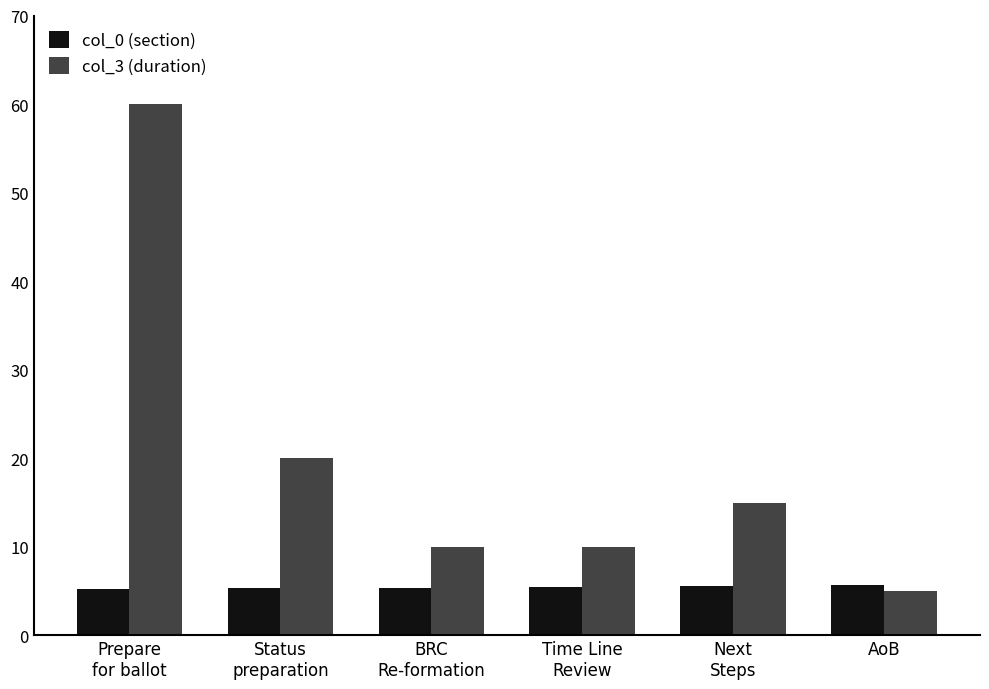

What is the label of the 1st bar from the left?

Prepare
for ballot